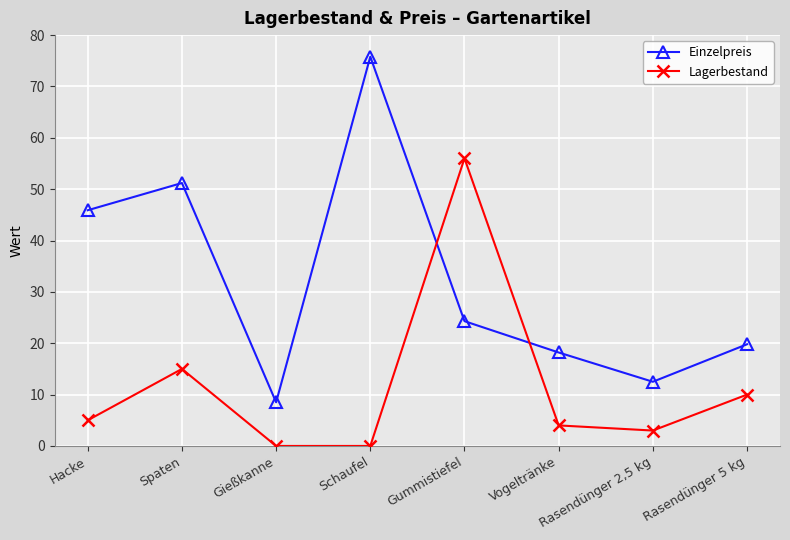

Which series has the largest total across all categories?

Einzelpreis